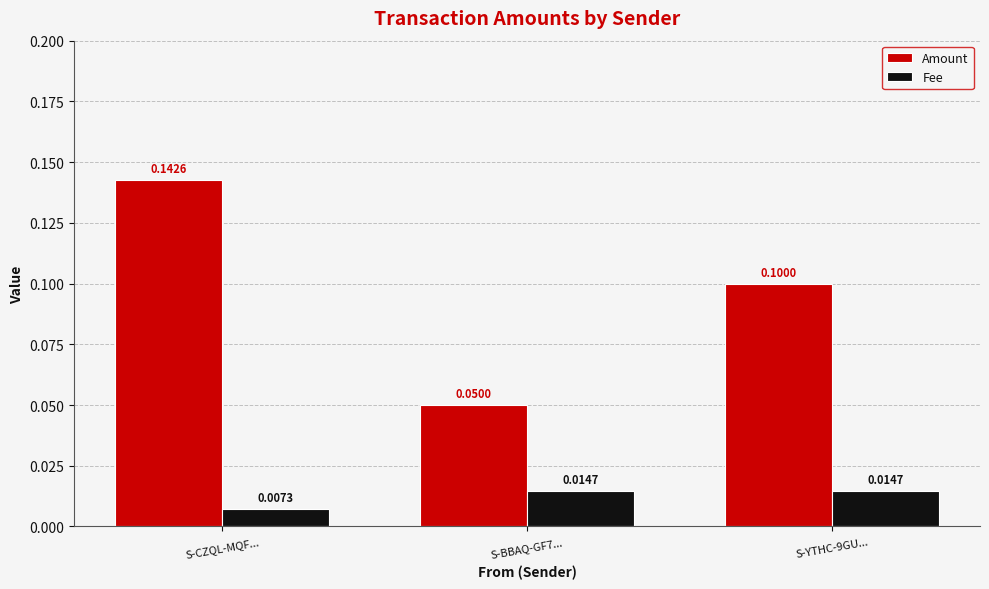

How many bars are there in total?

6